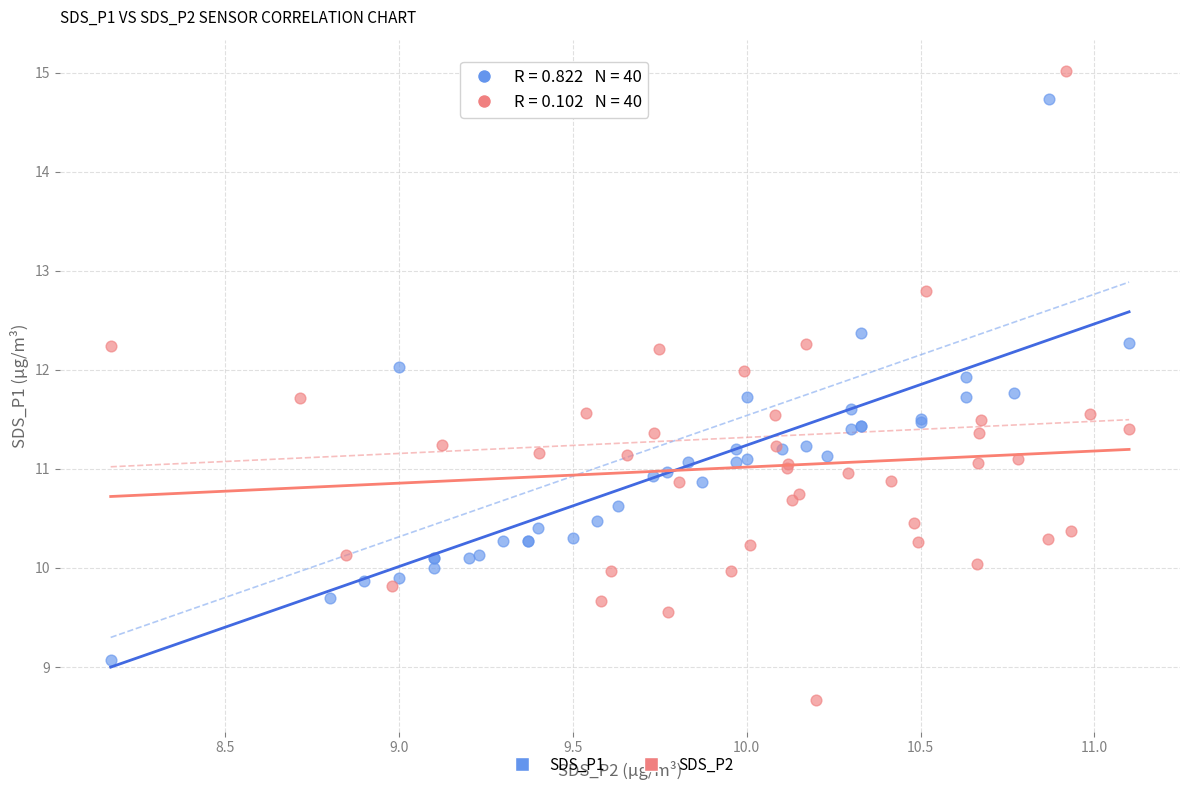

Which series has the widest spread of Y values?

SDS_P2